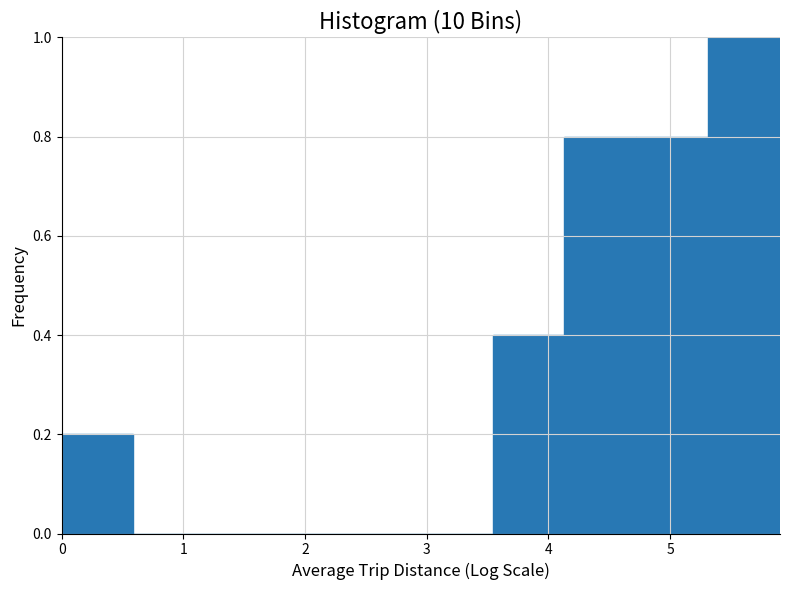

Over which range of the x-axis is the bar tallest?

5.3 to 5.9